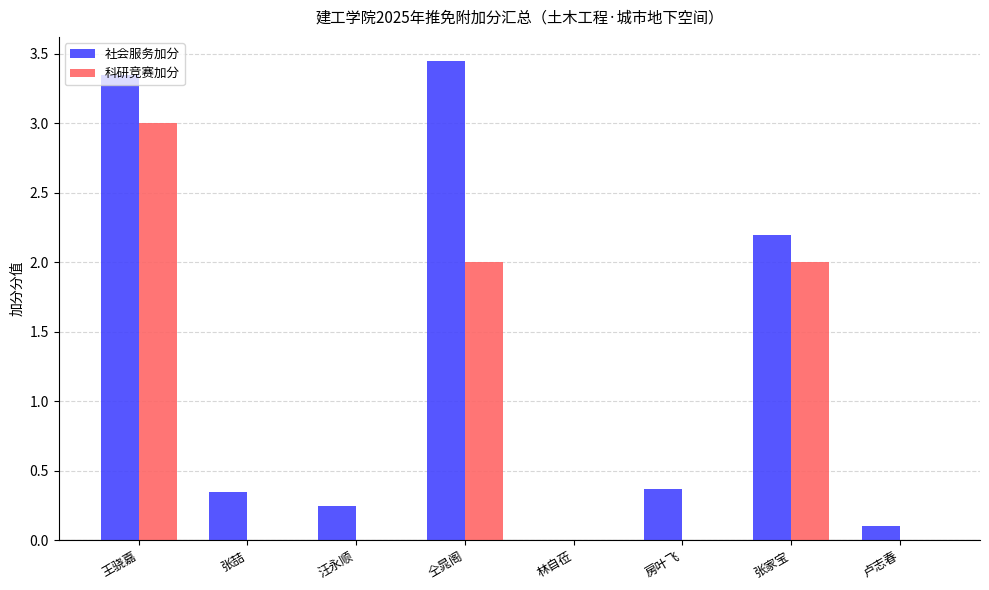

What value does the 科研竞赛加分 series have at 张家宝?

2.0